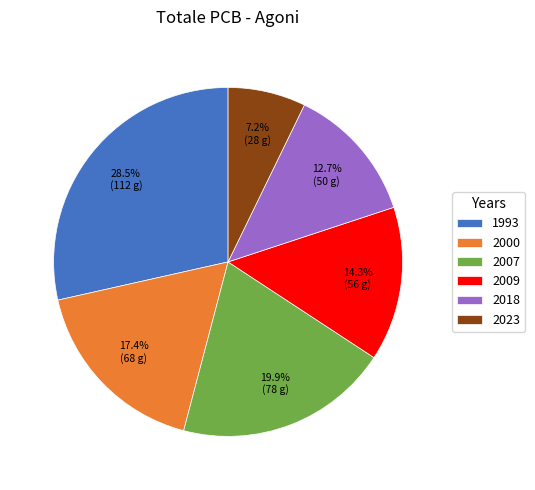

To the nearest percent, what is the difference between the largest and smallest slice percentages?

21%